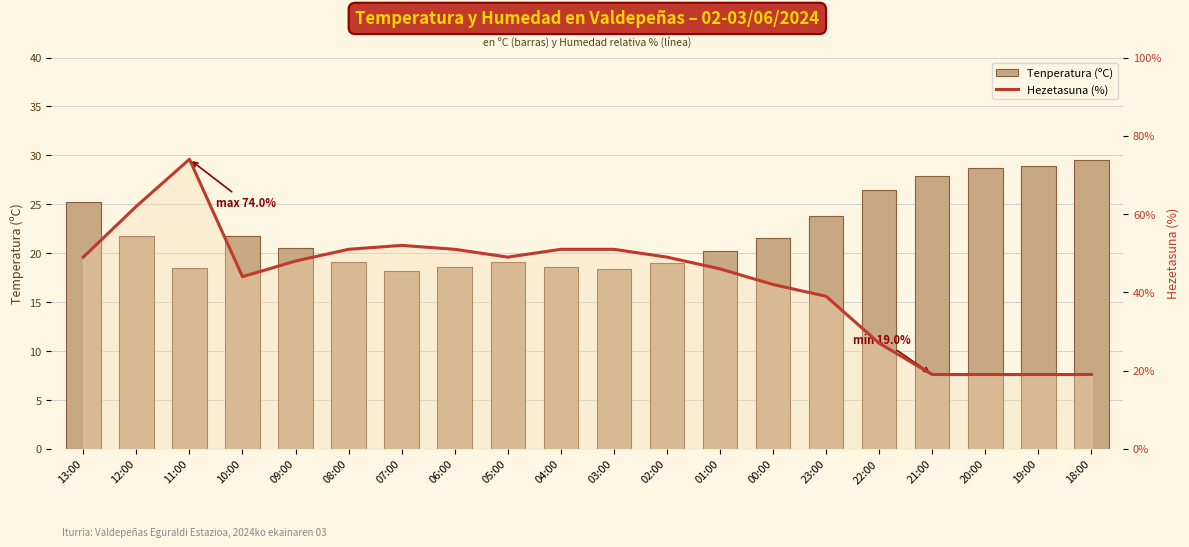

What is the greatest value displayed?

74.0